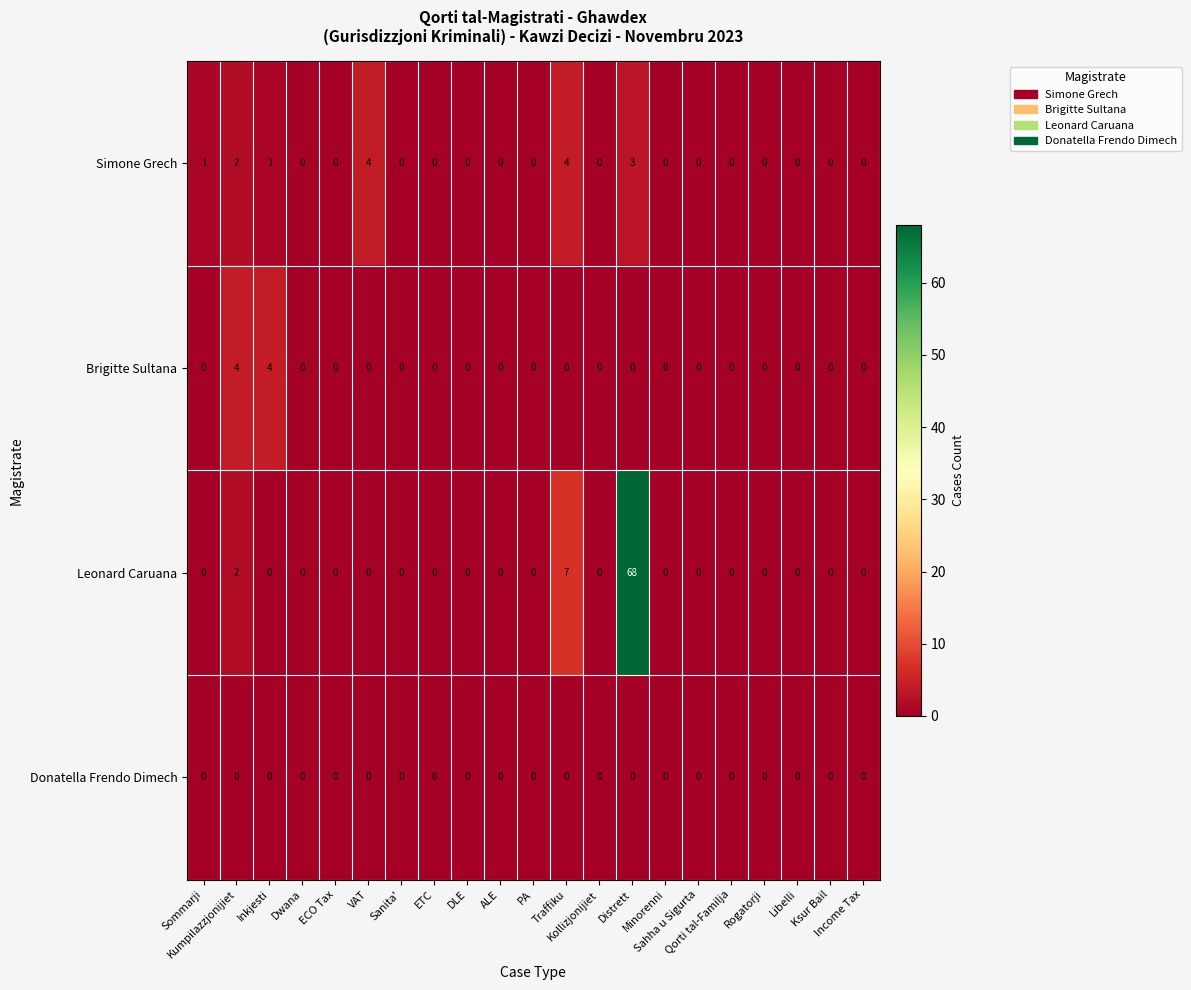

At which category is the sum across all series the highest?

Distrett